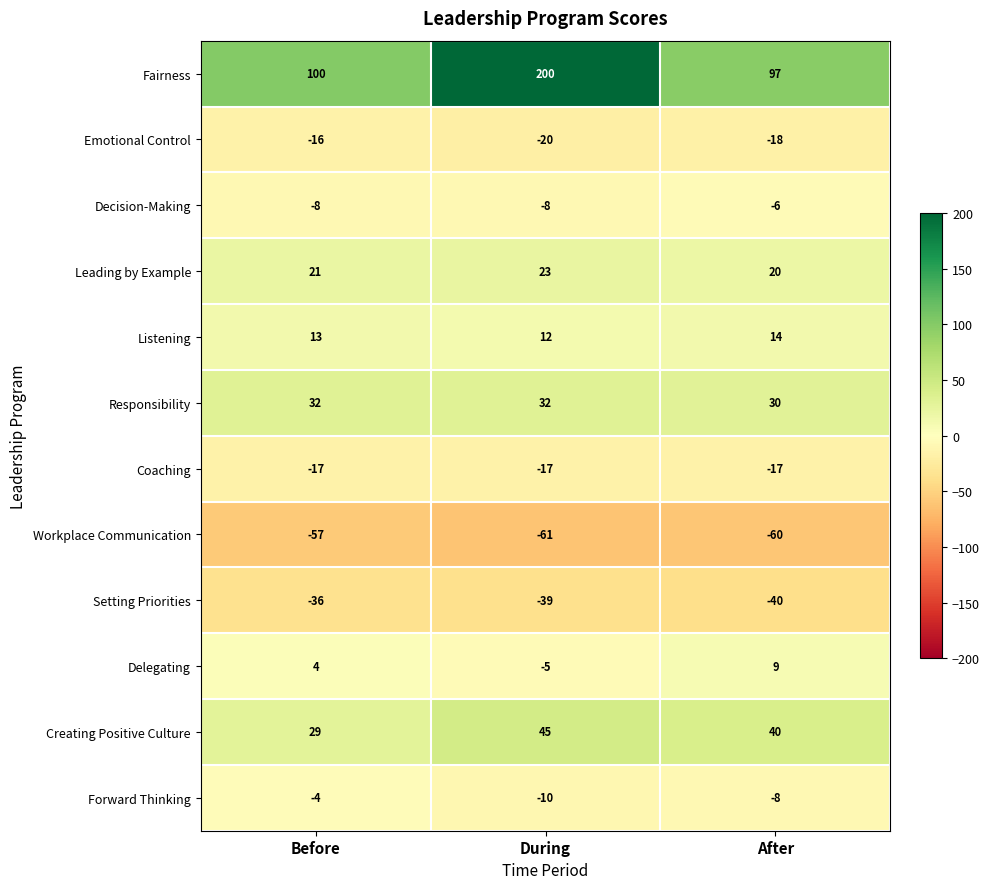

At which label is Delegating closest to 2?

Before